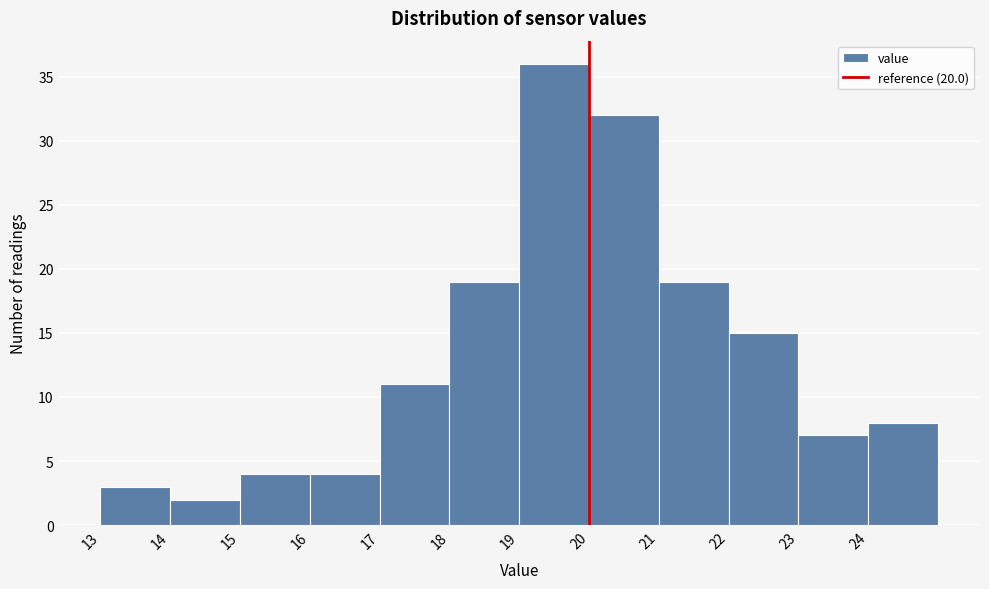

How tall is the bar that spans 23 to 24 on the x-axis? The values are not printed on the chart, so give them approximately, as read against the axis.

7